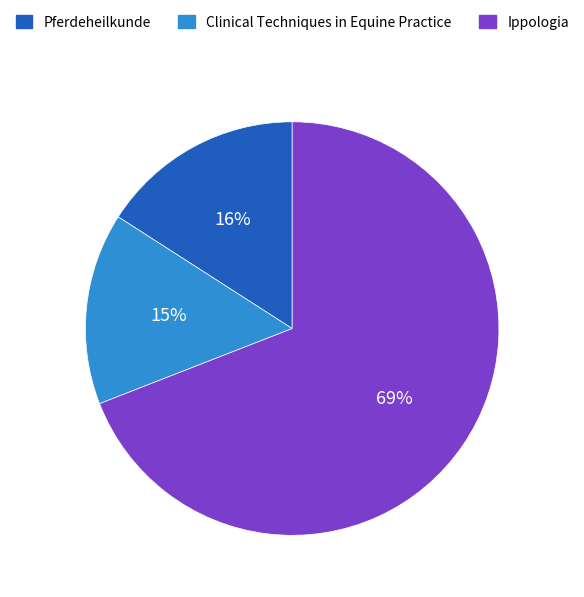

To the nearest percent, what is the combined percentage of Ippologia and Pferdeheilkunde?

85%